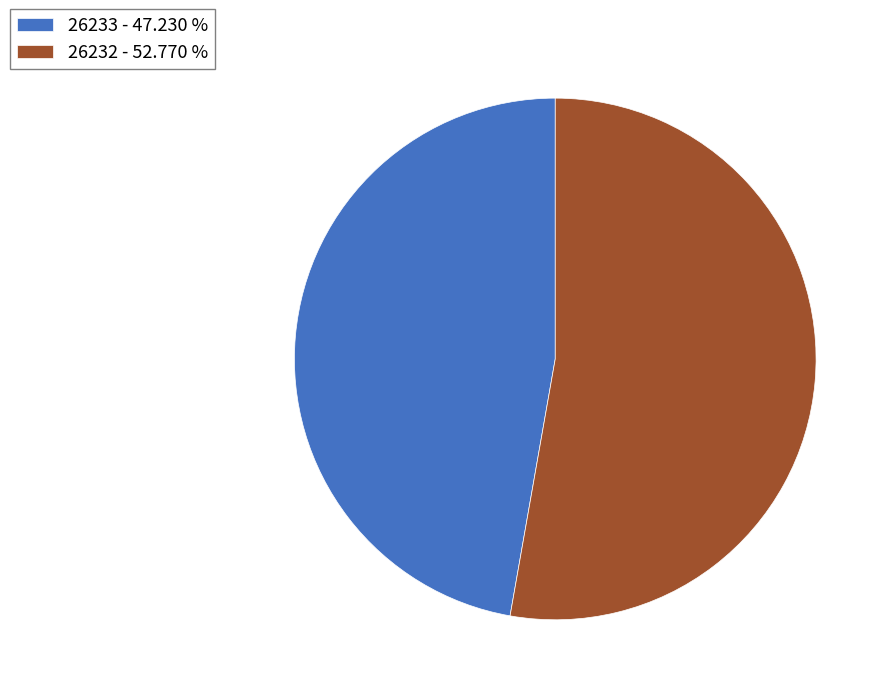

Is there a majority slice in this chart?

Yes